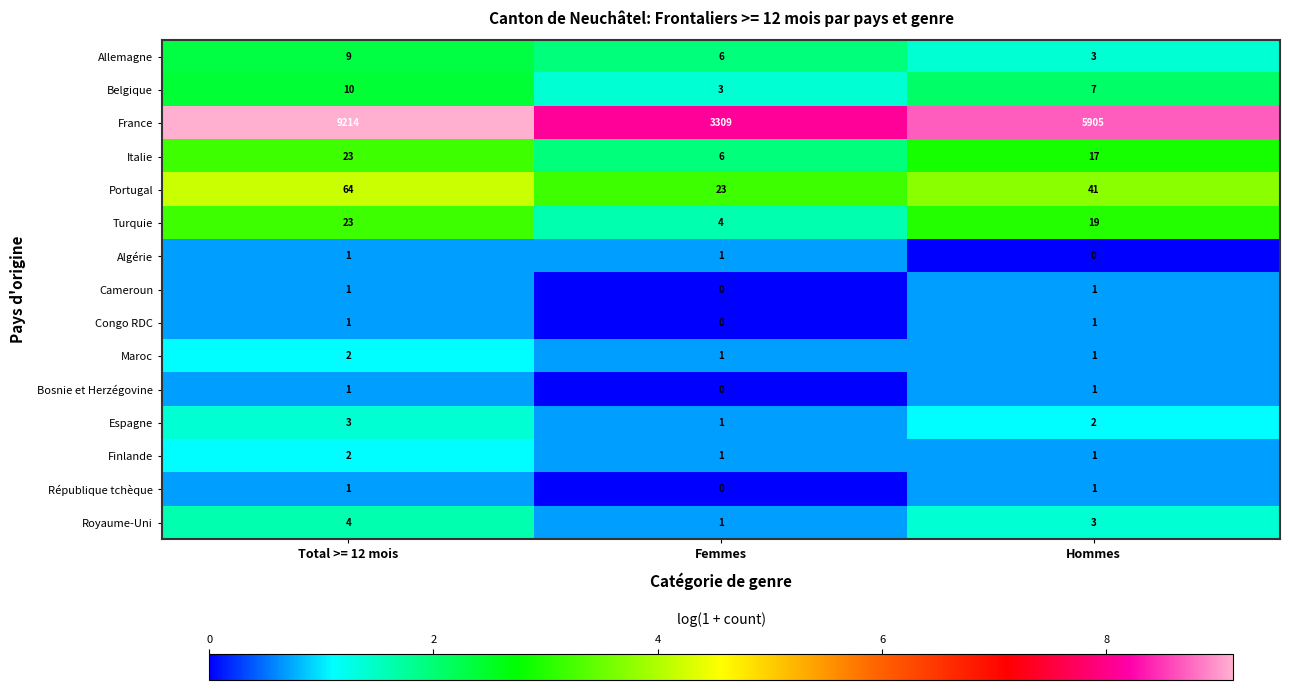

What is the difference between the Portugal values at Femmes and Total >= 12 mois?

41